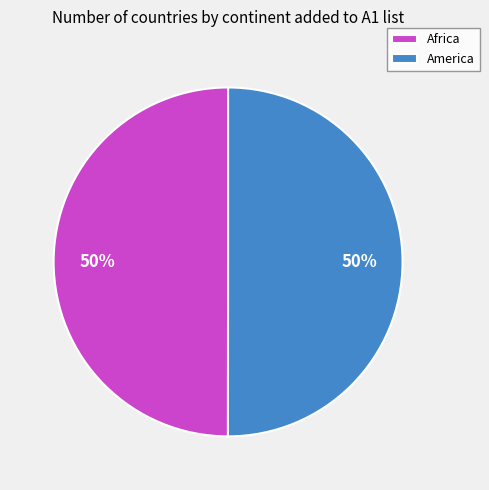

Combined, do America and Africa account for over 50%?

Yes